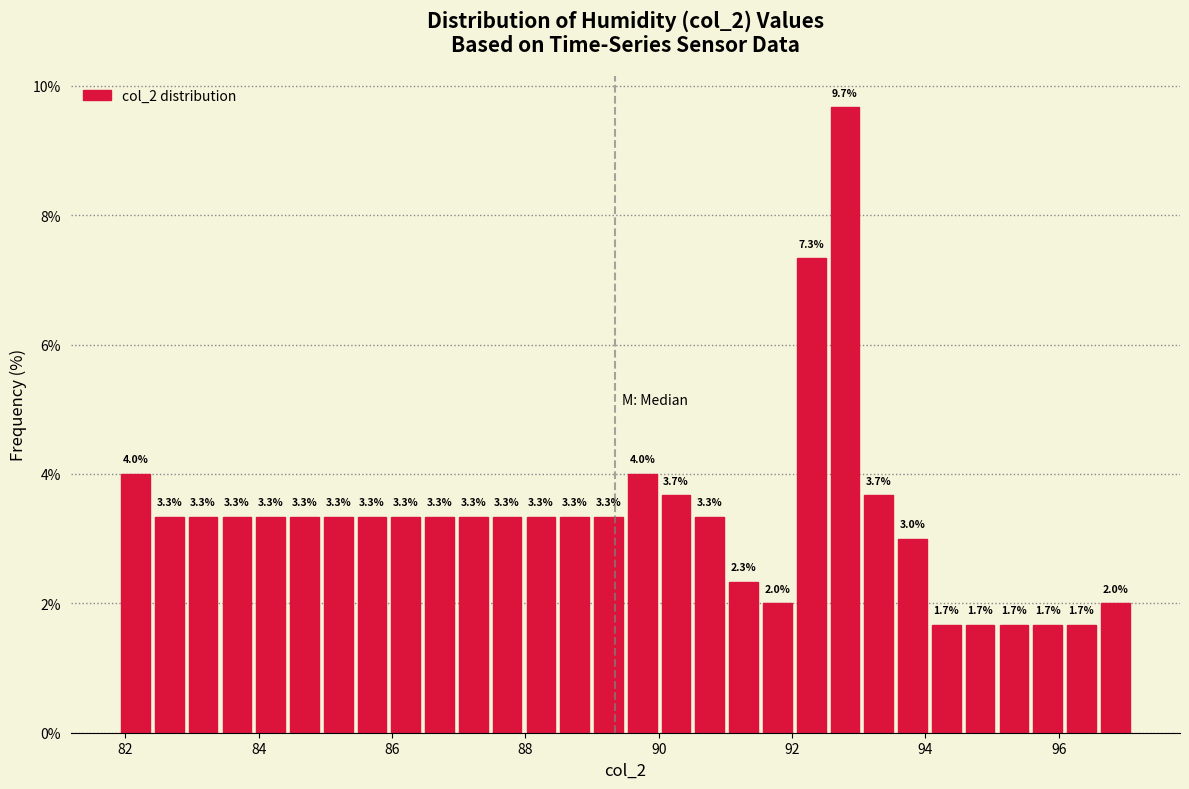

Around what value on the x-axis is the tallest bar? Give the approximate position of its centre, as read against the axis.

92.8